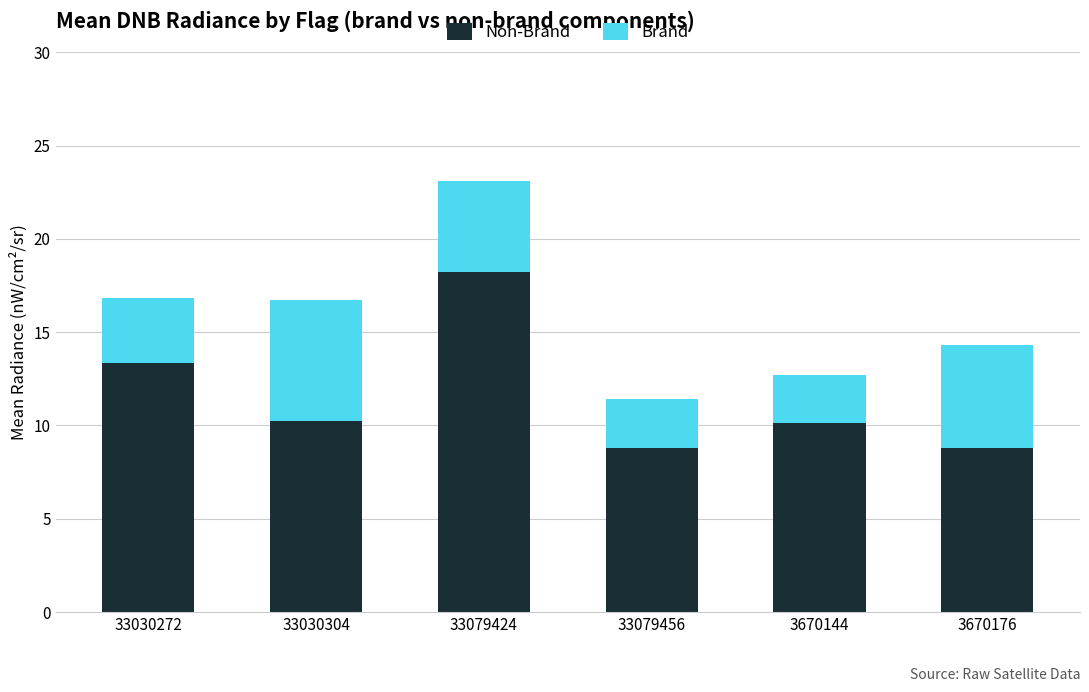

How many series are shown in this chart?

2